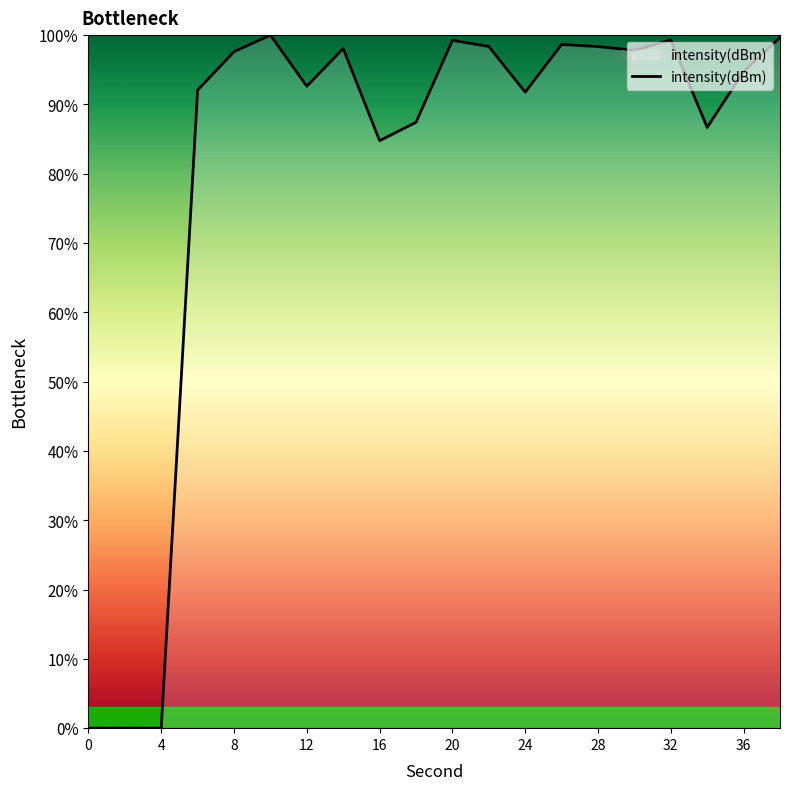

What is the maximum value shown in the chart?

100.0